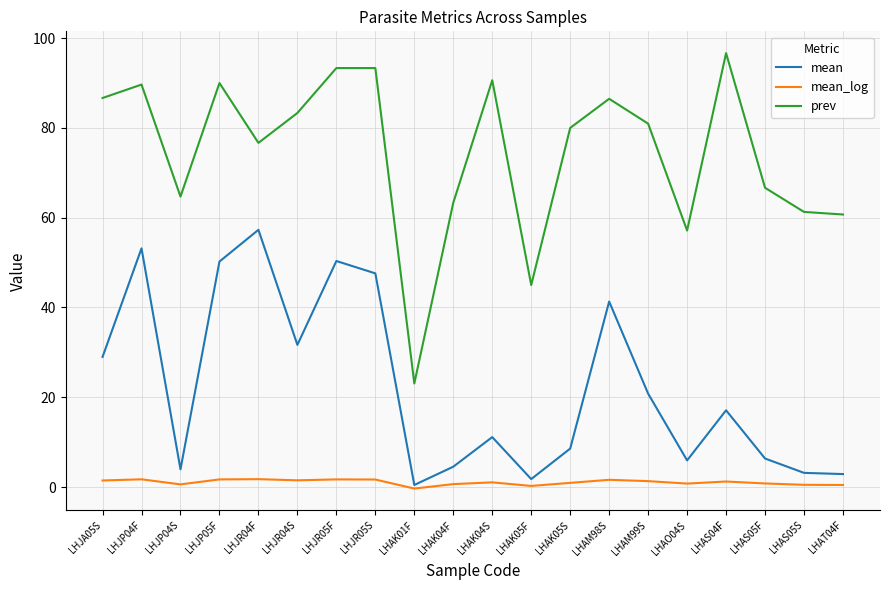

At LHAK05F, list the series in order from smallest to largest.

mean_log, mean, prev